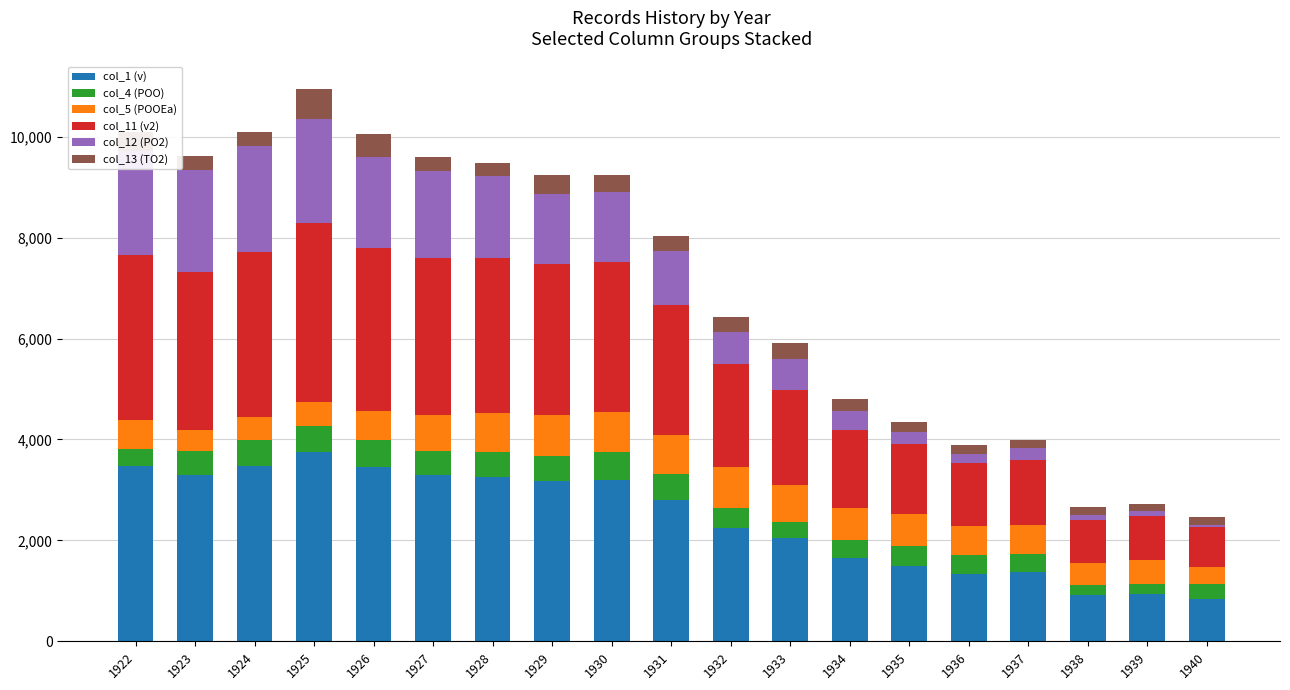

The value of col_1 (v) at 1923 is 5098. True or false?

False